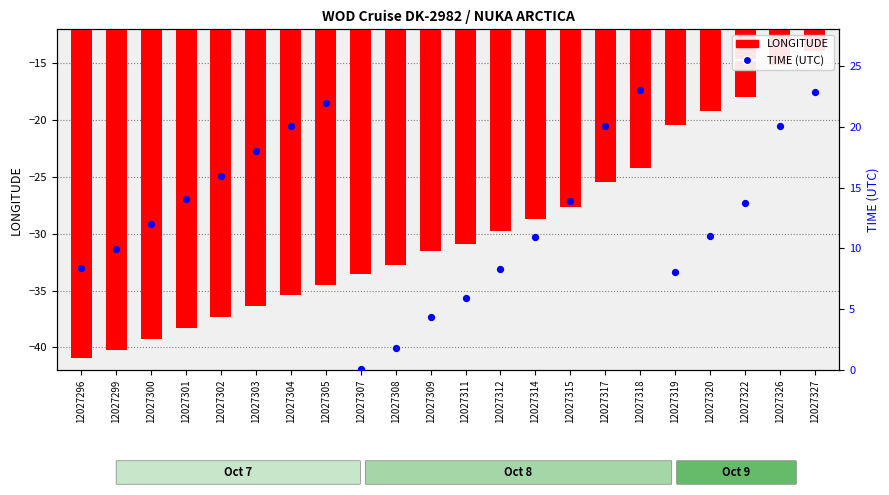

Which series reaches the minimum Y coordinate?

LONGITUDE